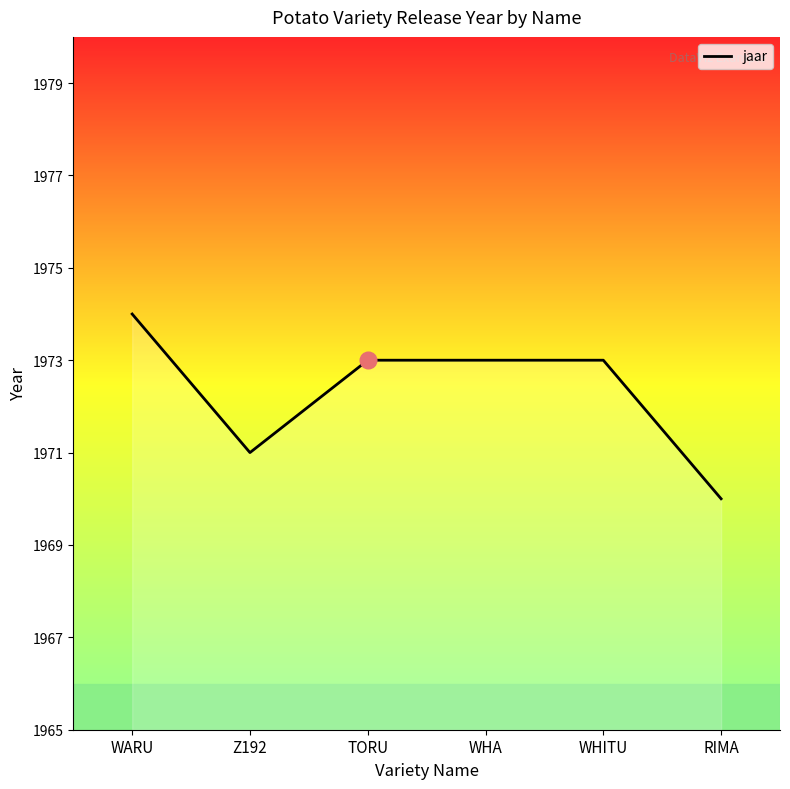

Reading right to left, what are all the values shown in this chart?

1970	1973	1973	1973	1971	1974